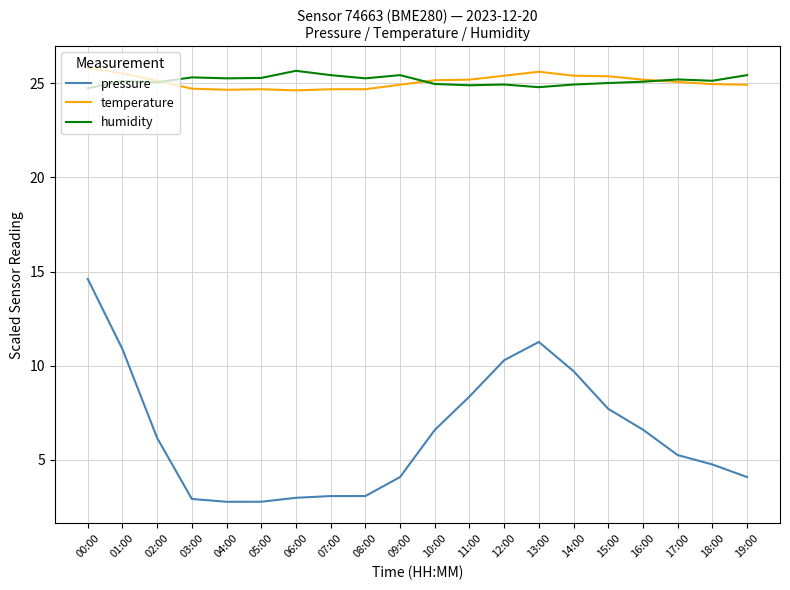

Which series has the largest range (max minus min)?

pressure